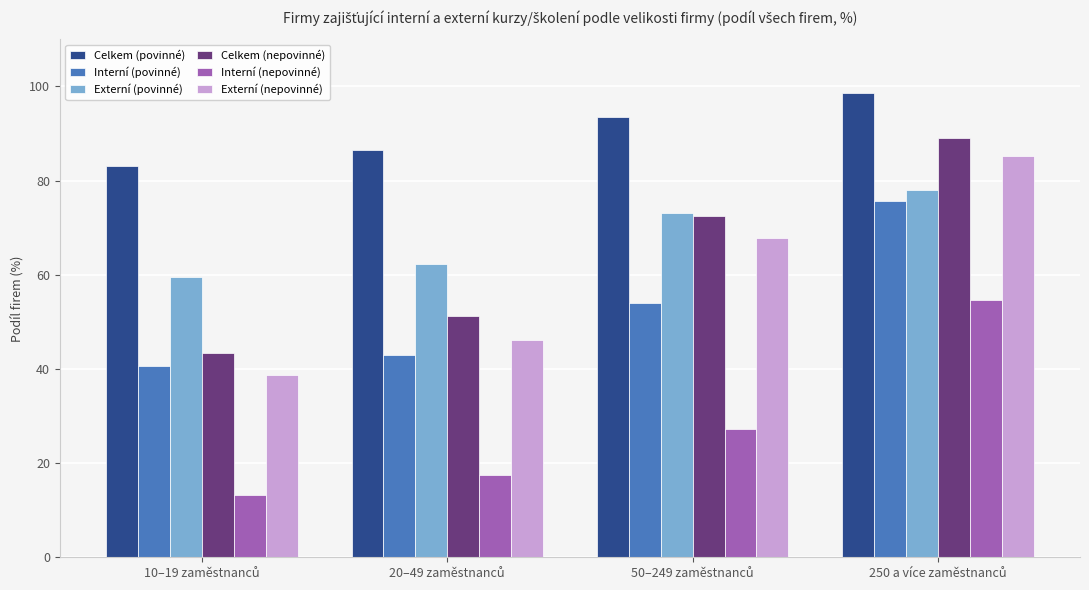

Which series has the widest spread of values?

Externí (nepovinné)